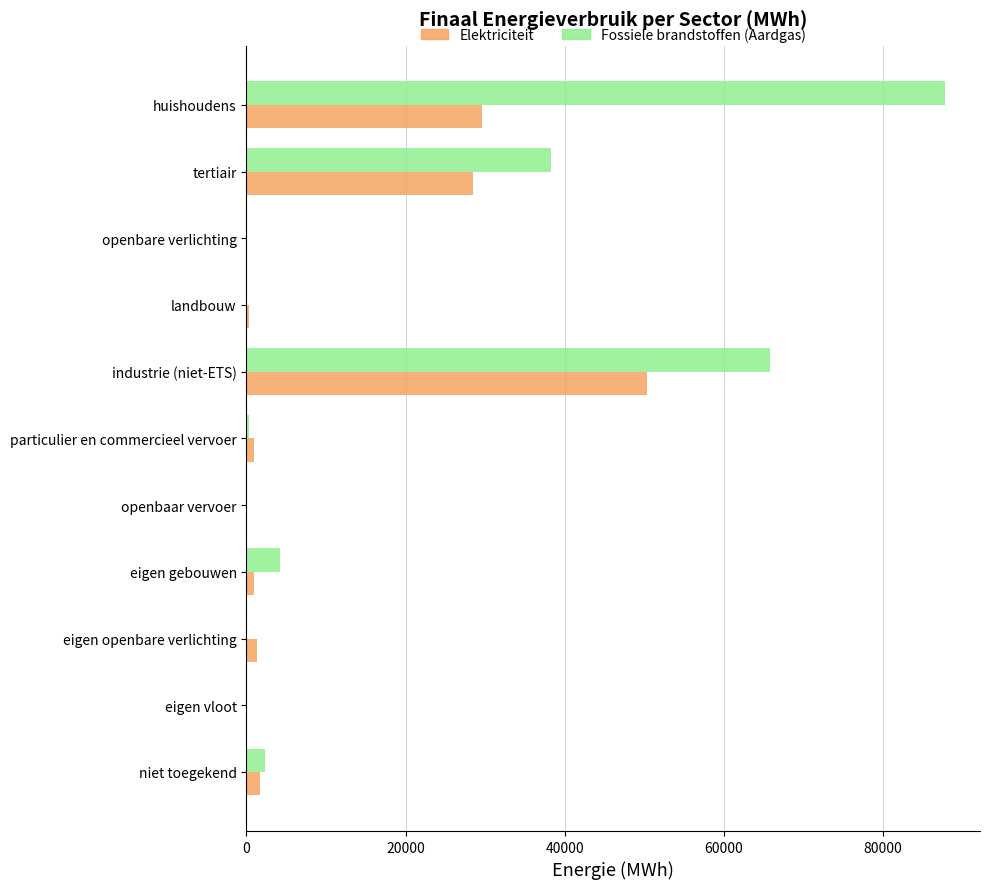

The value of Fossiele brandstoffen (Aardgas) at industrie (niet-ETS) is 17322.2. True or false?

False